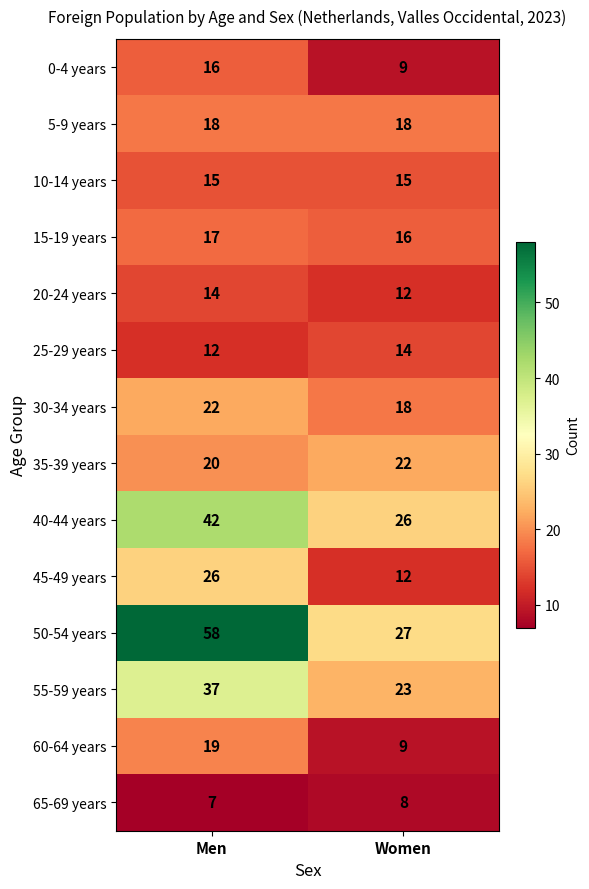

At which label does 50-54 years reach its peak?

Men